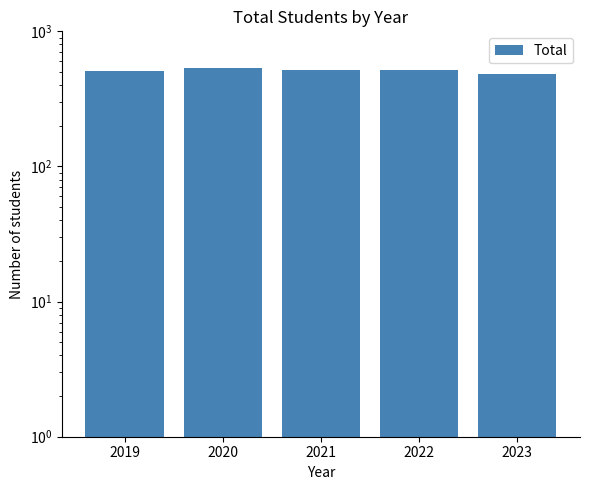

Read the value at 2022, to the nearest 10.

520